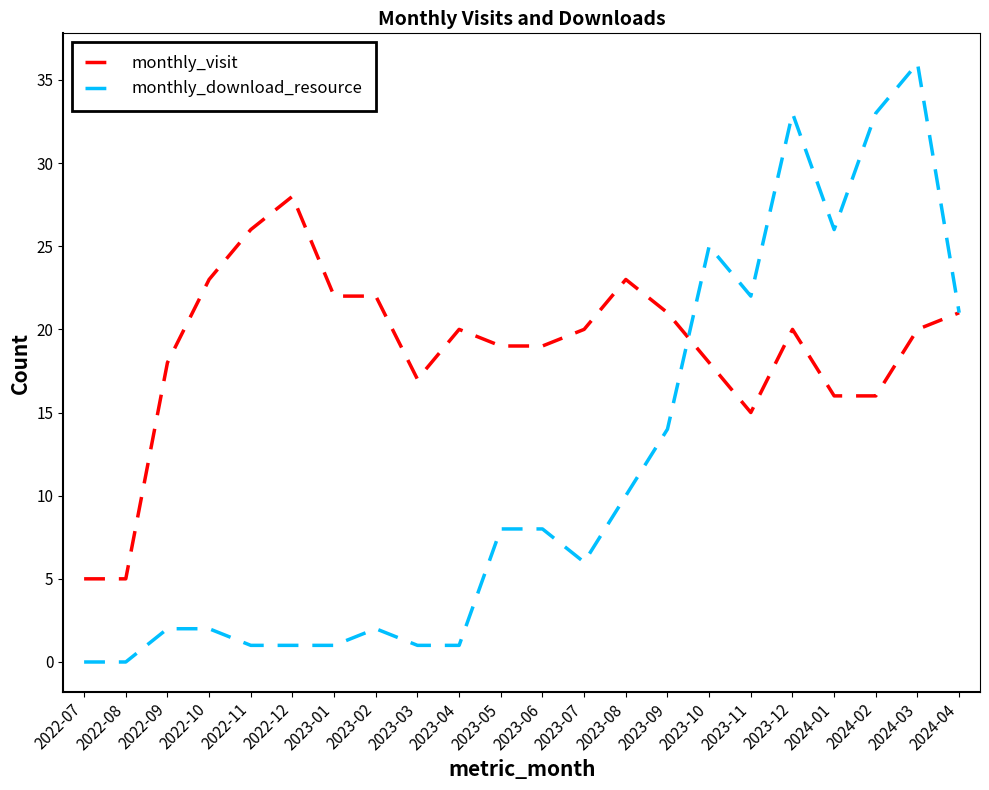

Which series has the largest total across all categories?

monthly_visit